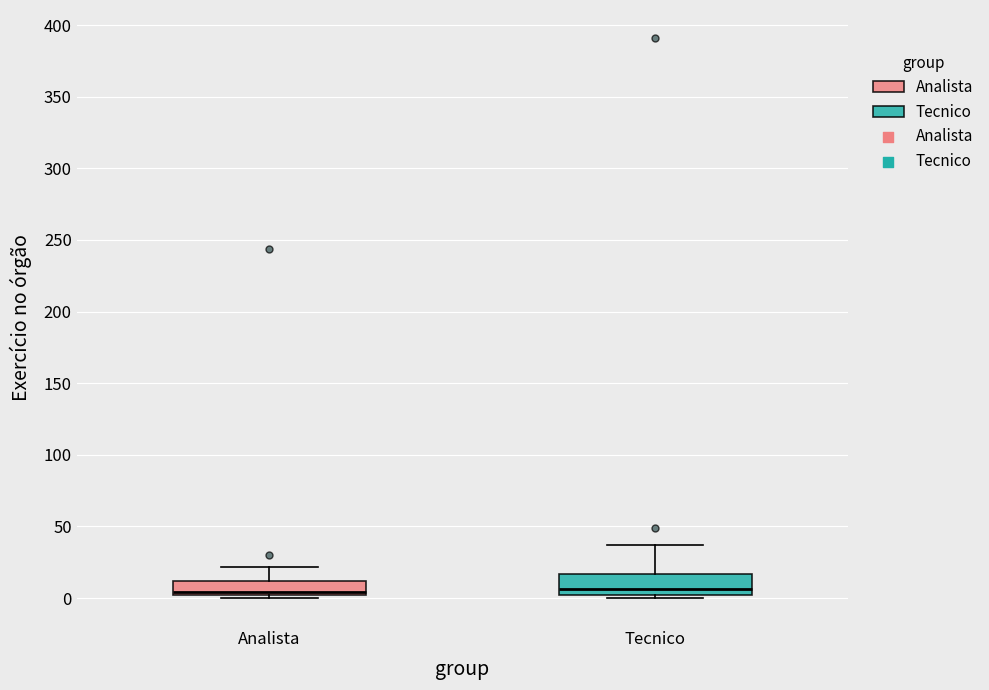

Reading left to right, read every box against the y-axis: the position of its median line, the range the box covers, and the ends of its whiskers. The values are not printed on the chart, so give them approximately, as read against the axis.

Analista: median 5, box 0 to 10, whiskers 0 (just below the box's lower edge) to 20
Tecnico: median 5, box 0 to 15, whiskers 0 (just below the box's lower edge) to 35